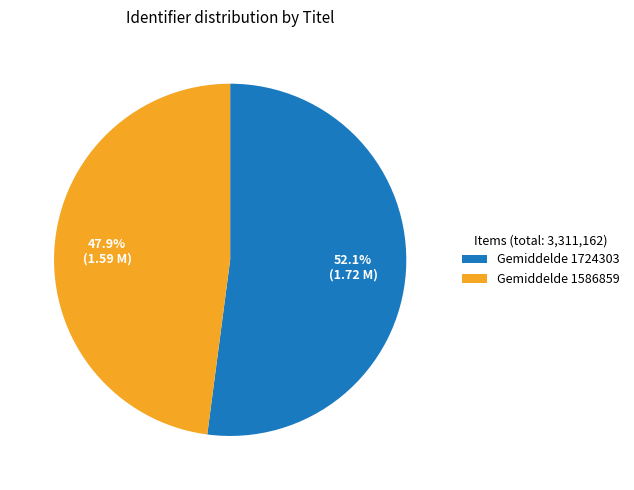

Is there any slice that represents more than half of the pie?

Yes